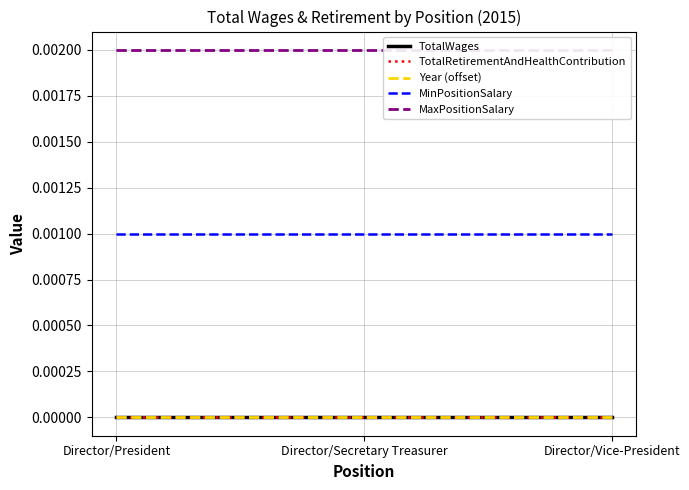

How many distinct data groups are displayed?

5